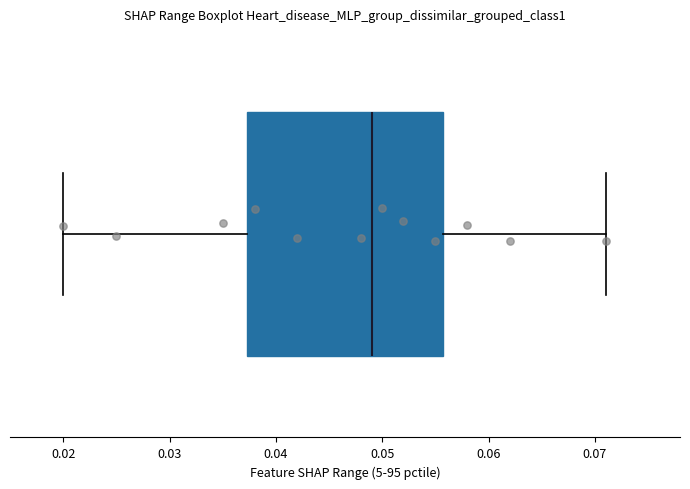

Transcribe this box plot: give where the median line is, the range the box spans, and where the two whiskers end, as read against the x-axis. The values are not printed on the chart, so give them approximately, as read against the axis.

median 0.049, box 0.037 to 0.056, whiskers 0.020 to 0.071